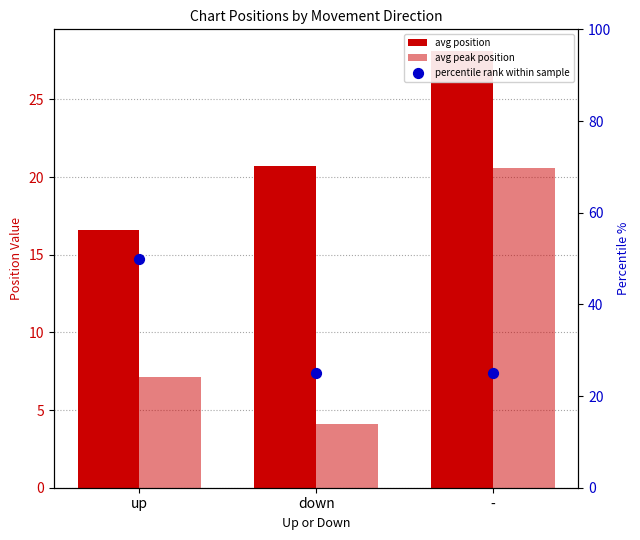

What are all the series names shown in the legend?

avg position, avg peak position, percentile rank within sample